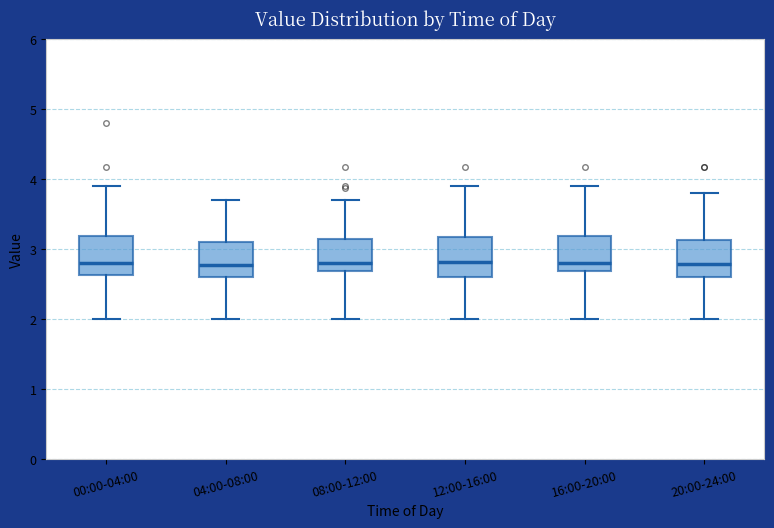

Reading left to right, transcribe this box plot: for each box, give where its median line is, the range the box spans, and where its two whiskers end, as read against the y-axis. The values are not printed on the chart, so give them approximately, as read against the axis.

00:00-04:00: median 2.8, box 2.6 to 3.2, whiskers 2.0 to 3.9
04:00-08:00: median 2.8, box 2.6 to 3.1, whiskers 2.0 to 3.7
08:00-12:00: median 2.8, box 2.7 to 3.1, whiskers 2.0 to 3.7
12:00-16:00: median 2.8, box 2.6 to 3.2, whiskers 2.0 to 3.9
16:00-20:00: median 2.8, box 2.7 to 3.2, whiskers 2.0 to 3.9
20:00-24:00: median 2.8, box 2.6 to 3.1, whiskers 2.0 to 3.8